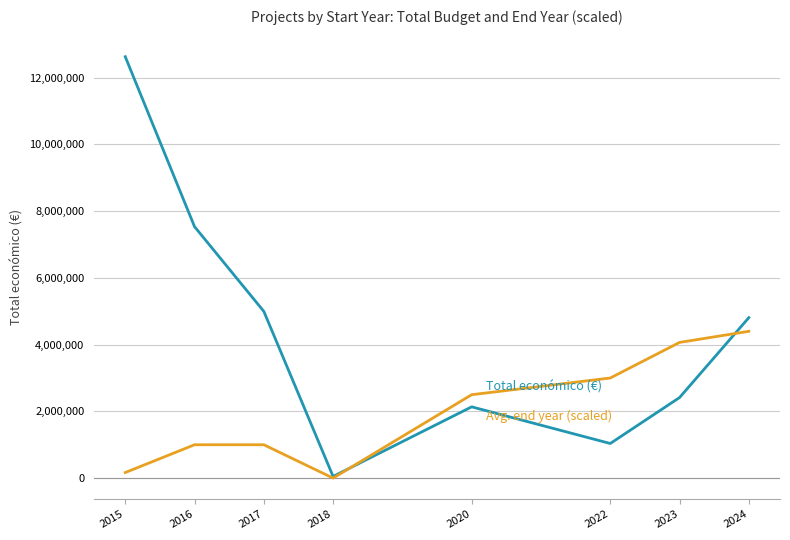

Reading left to right, list all the values displayed in this chart.

Total económico (€): 12630209.0	7536300.0	4997006.0	50000.0	2136174.0	1037540.0	2414049.0	4809004.0
Avg. end year (scaled): 166666.7	1000000.0	1000000.0	0.0	2500000.0	3000000.0	4066666.7	4400000.0